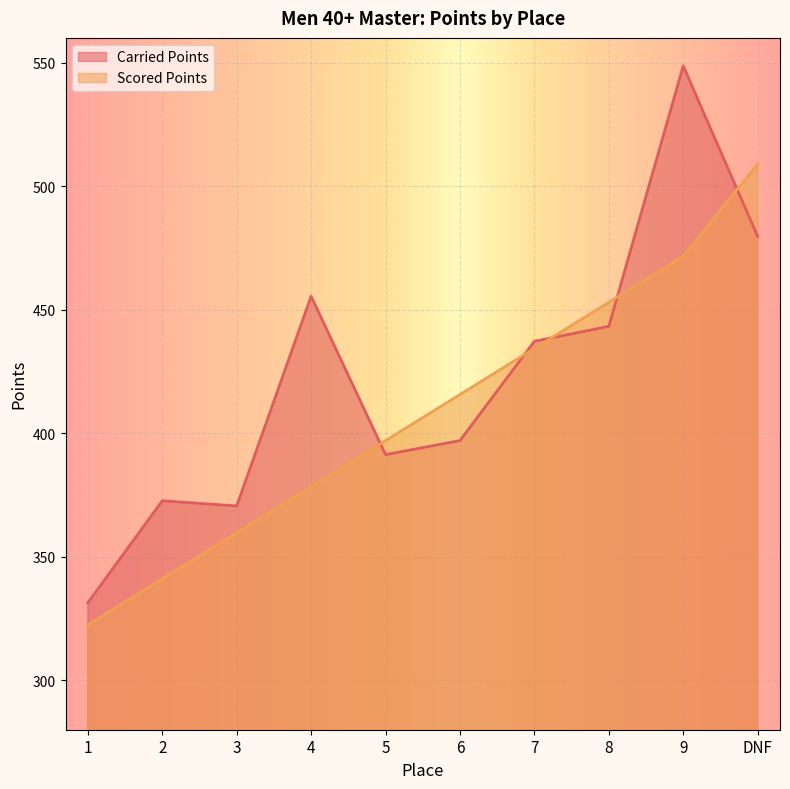

Rank the series at 1 from lowest to highest value.

Scored Points, Carried Points